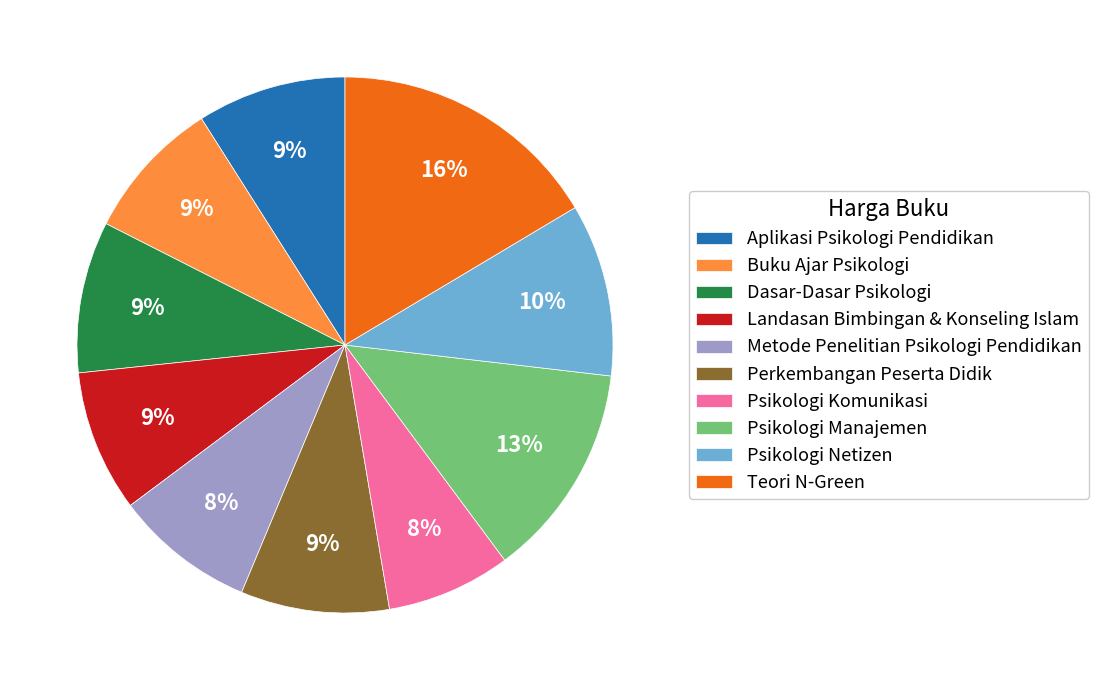

Which category has the biggest portion of the pie?

Teori N-Green